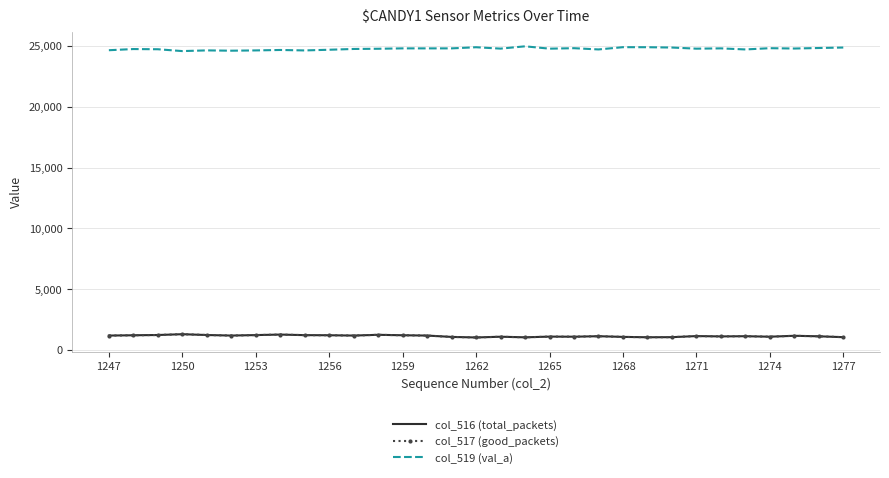

Which series has the largest total across all categories?

col_519 (val_a)